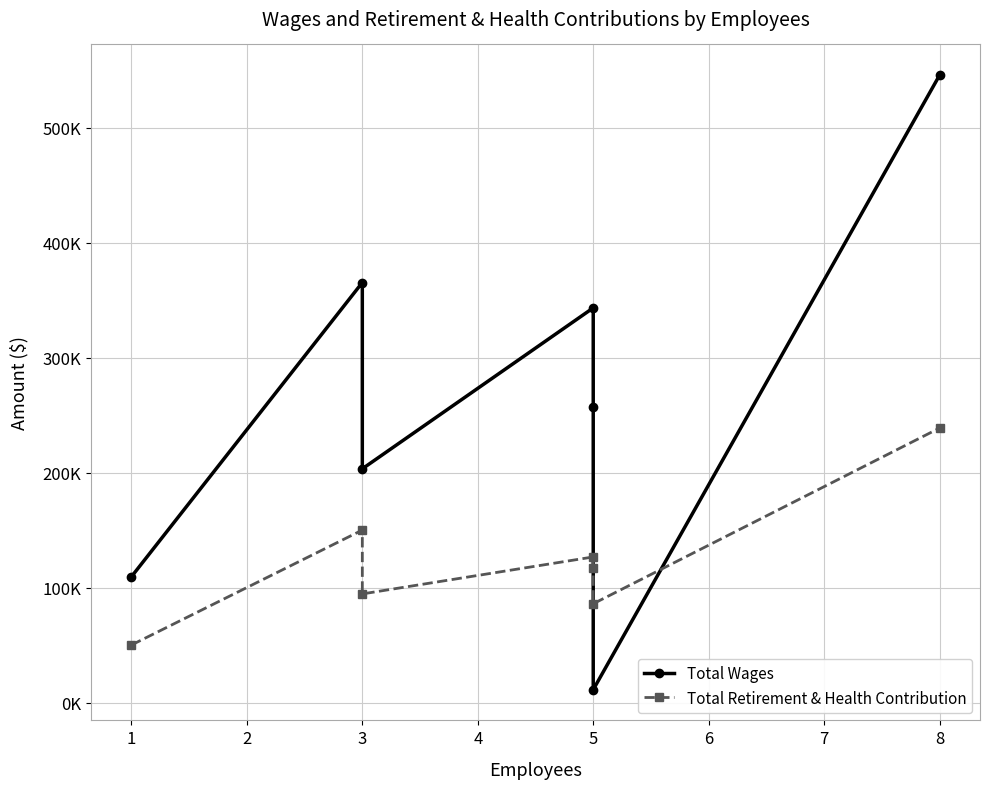

What is the value of the Total Wages point at the 3rd from the left?

203302